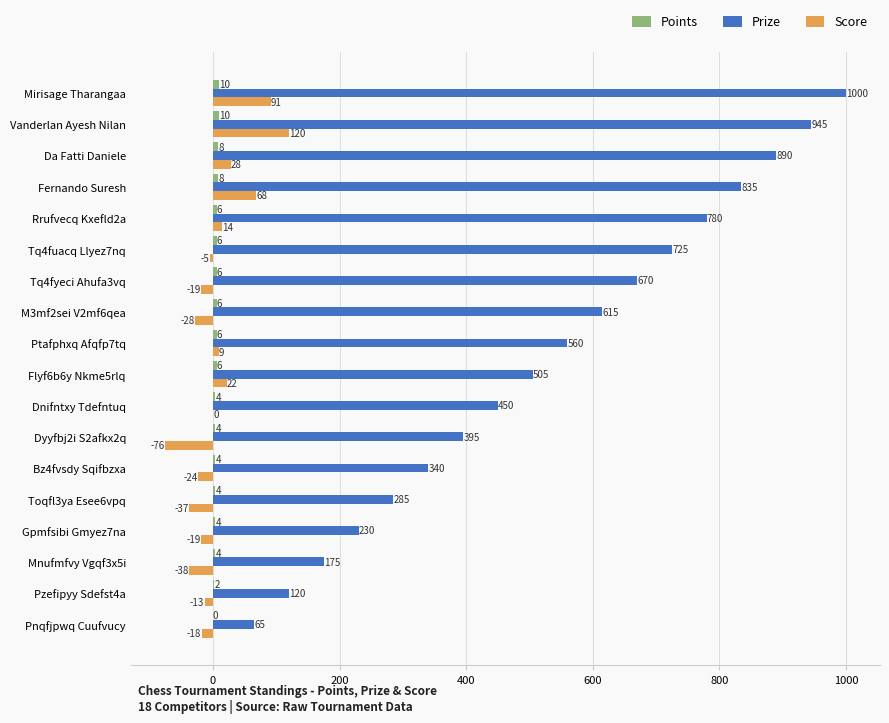

At which category is the sum across all series the highest?

Mirisage Tharangaa